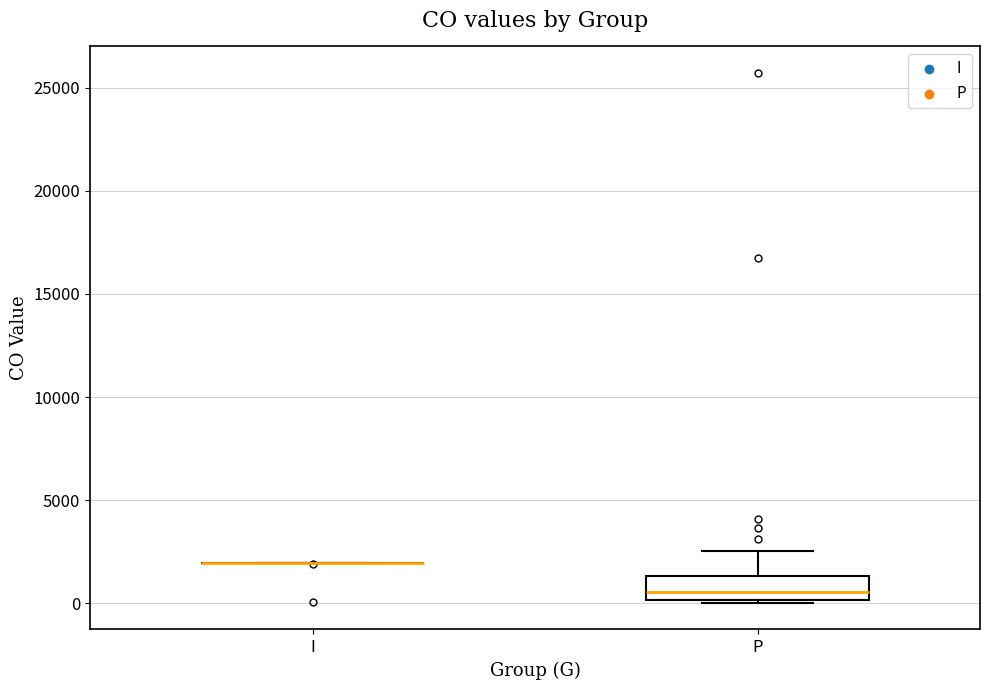

Where is the lower edge of the box for P on the y-axis? The values are not printed on the chart, so give them approximately, as read against the axis.

0